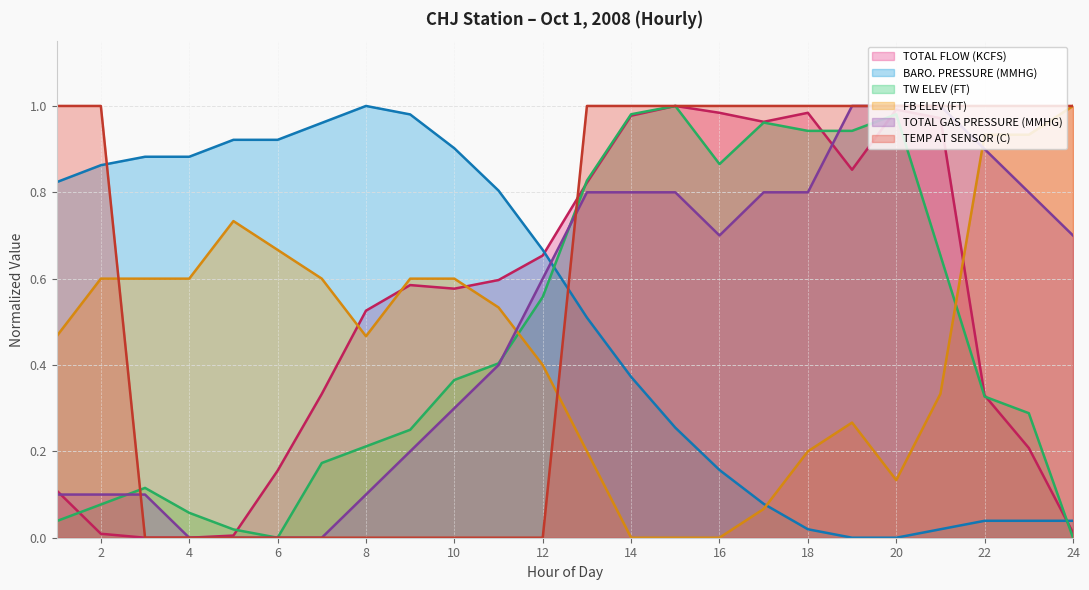

Between 18 and 19, which series saw the biggest shift?

TOTAL GAS PRESSURE (MMHG)